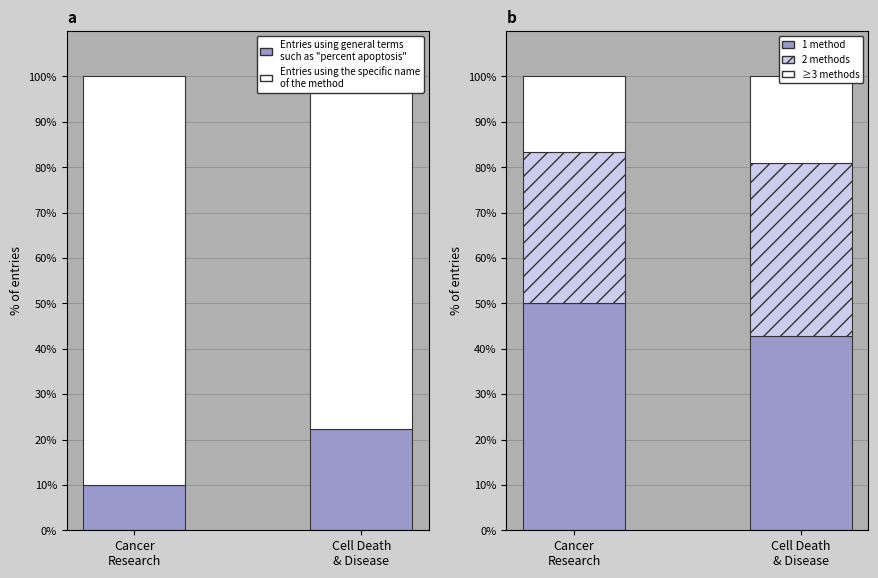

List the series in order of their peak value, lowest first.

≥3 methods, Entries using general terms
such as "percent apoptosis", 2 methods, 1 method, Entries using the specific name
of the method